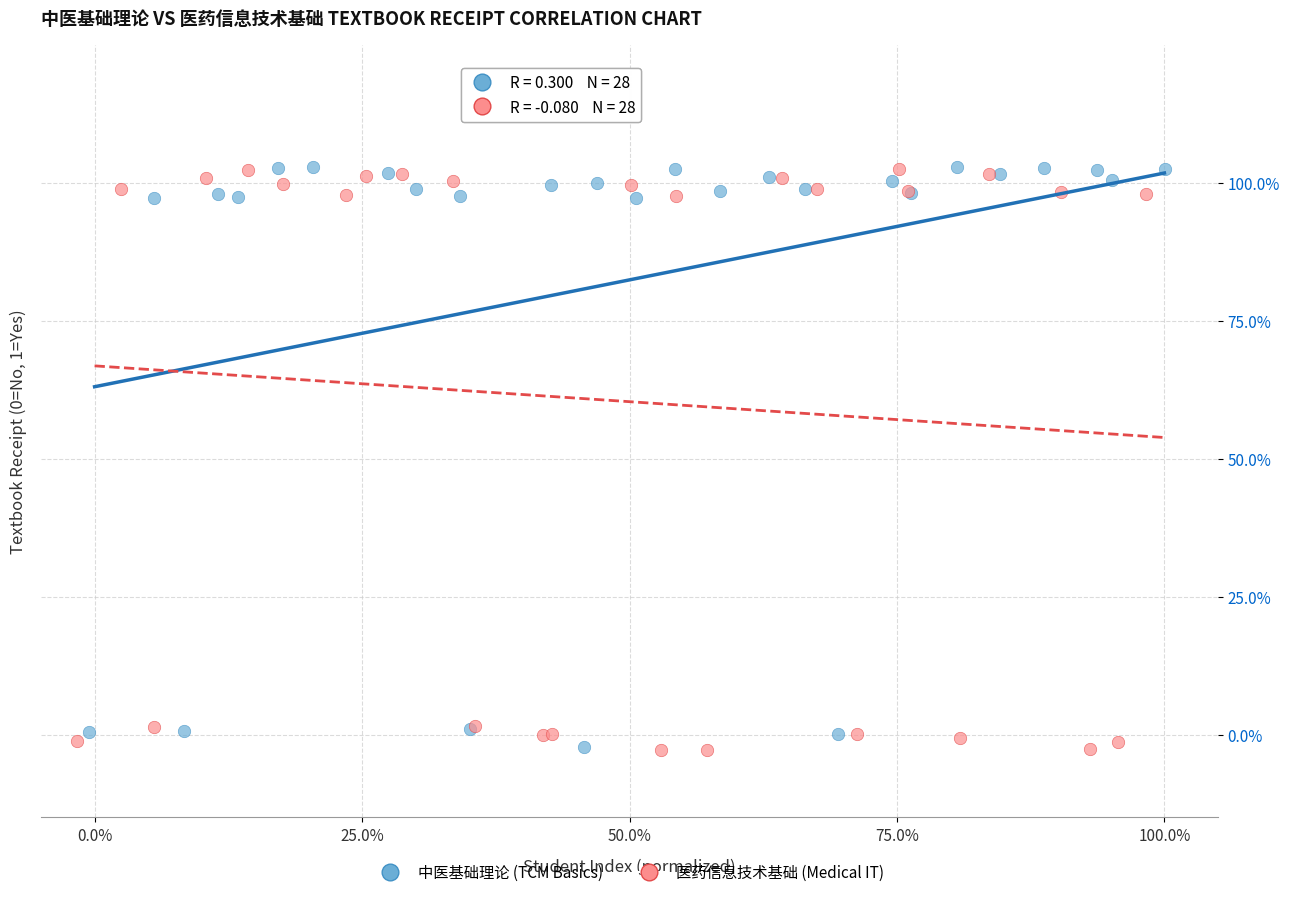

What are all the series names shown in the legend?

中医基础理论 (TCM Basics), 医药信息技术基础 (Medical IT)